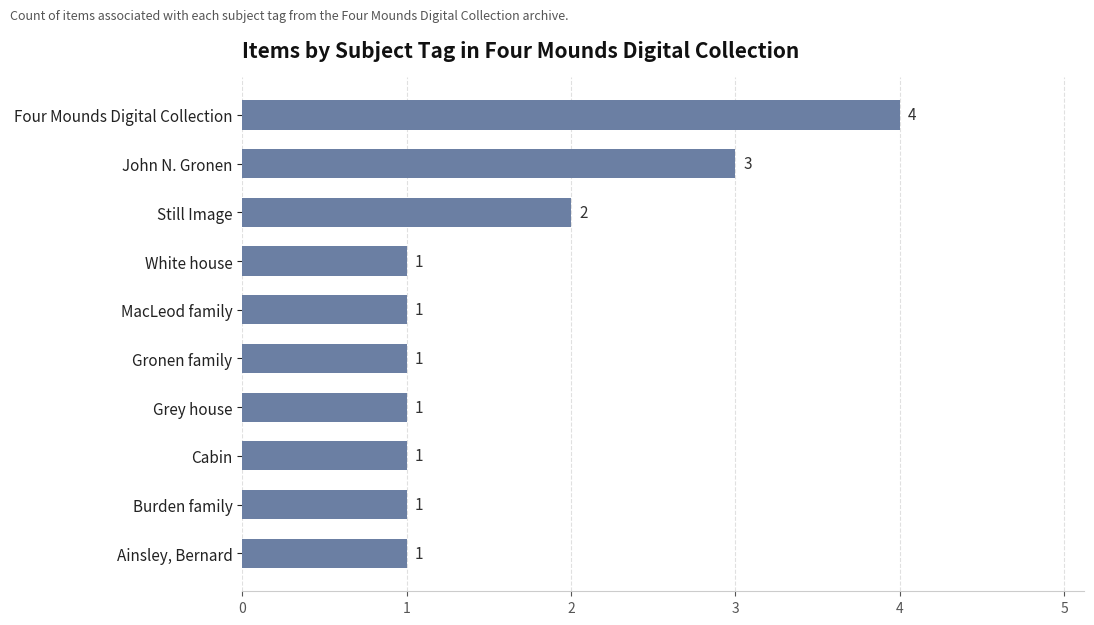

Count the values in the range 1 to 2.

8